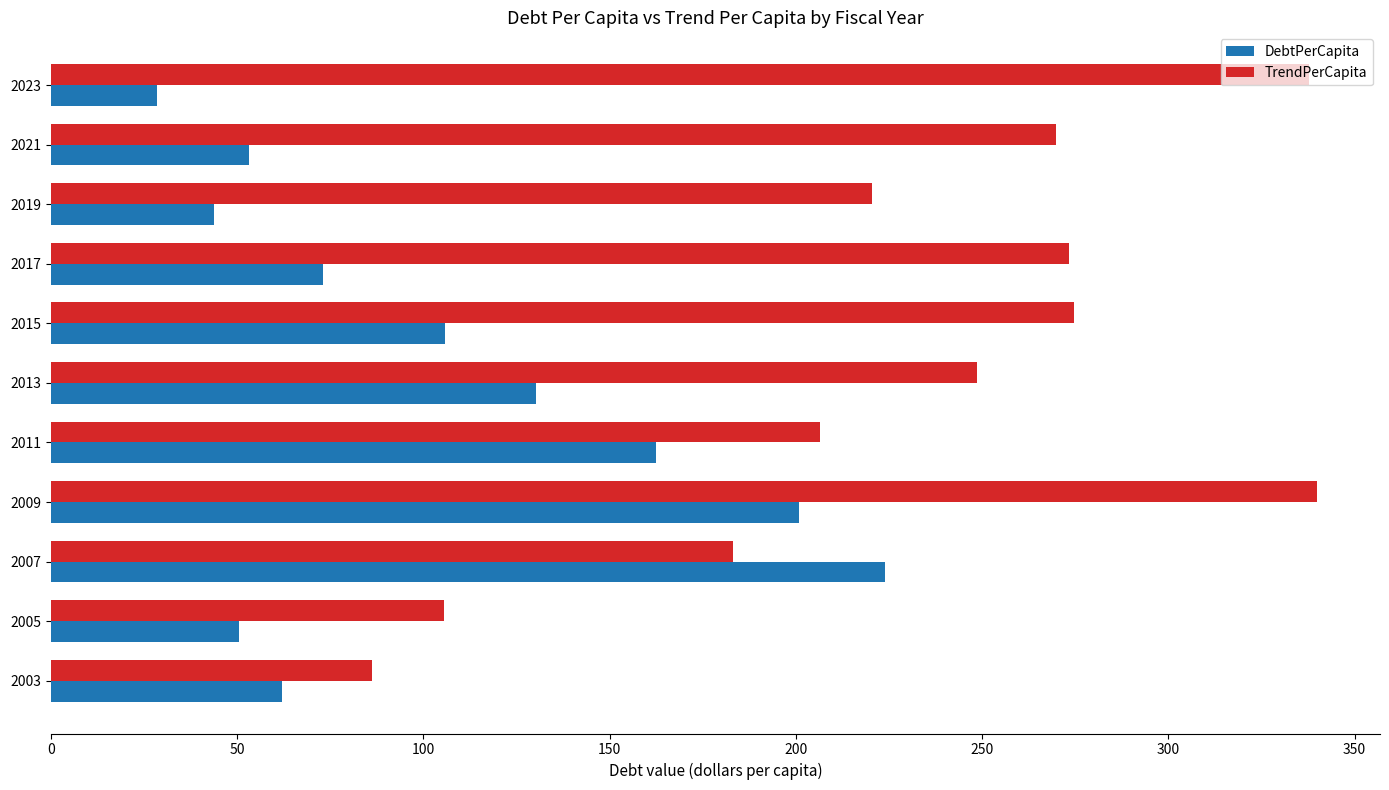

The DebtPerCapita series shows 33.4 at 2021. True or false?

False